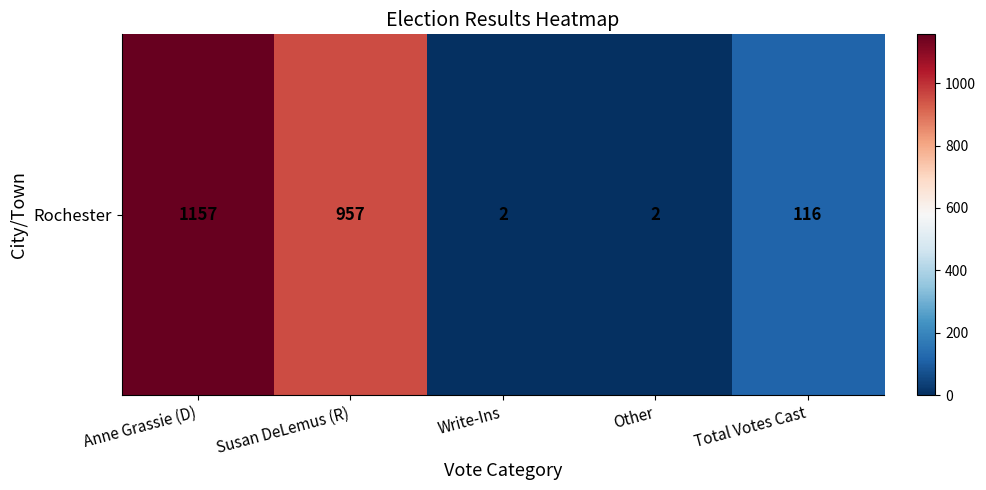

Reading right to left, what are all the values shown in this chart?

116	2	2	957	1157